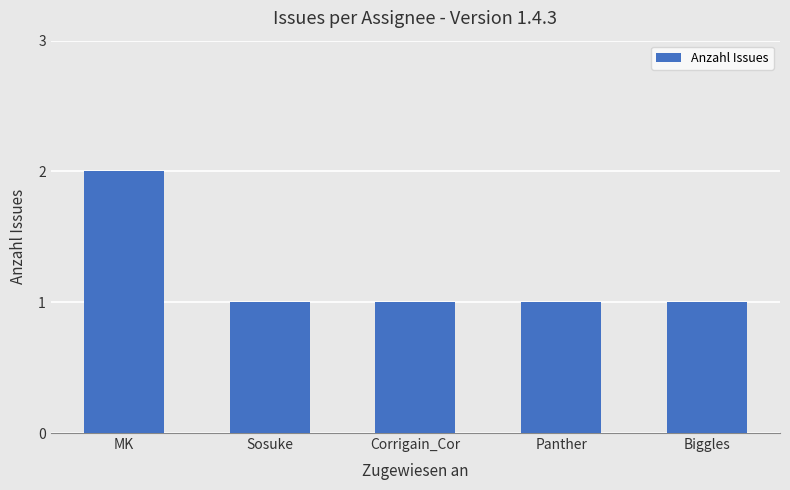

How many series are shown in this chart?

1